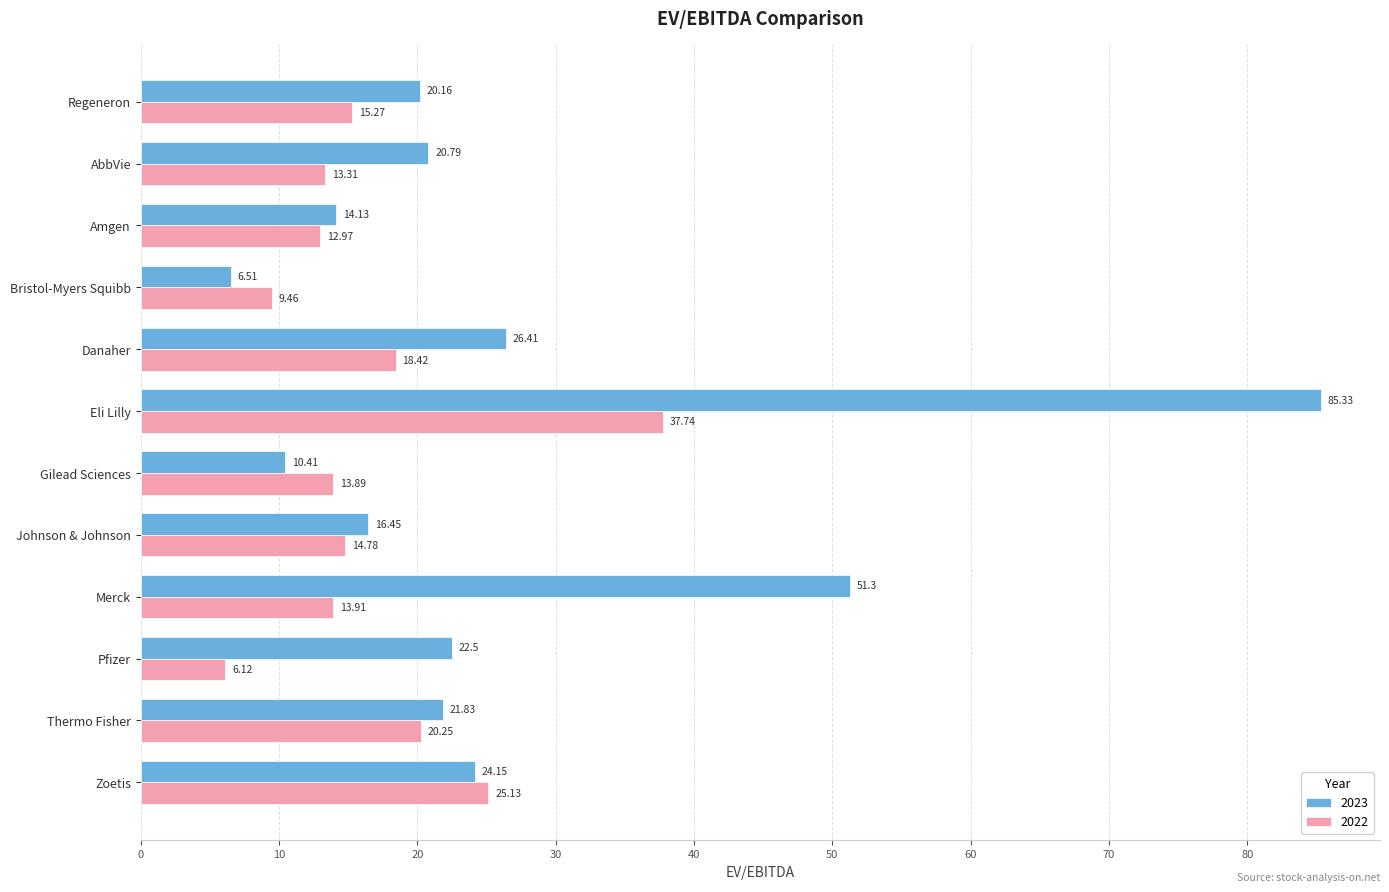

List the labels in order of 2023 value, largest first.

Eli Lilly, Merck, Danaher, Zoetis, Pfizer, Thermo Fisher, AbbVie, Regeneron, Johnson & Johnson, Amgen, Gilead Sciences, Bristol-Myers Squibb